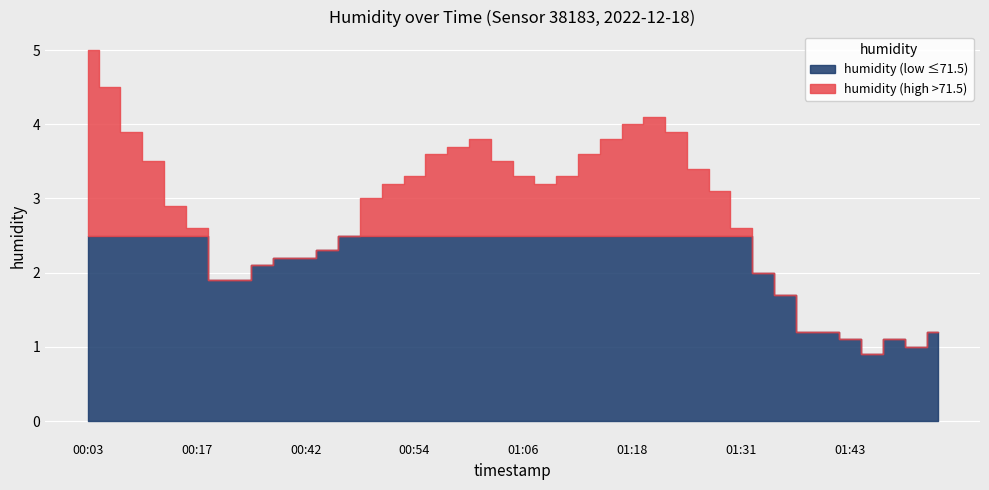

Between 01:43 and 01:09, which is larger?

01:09